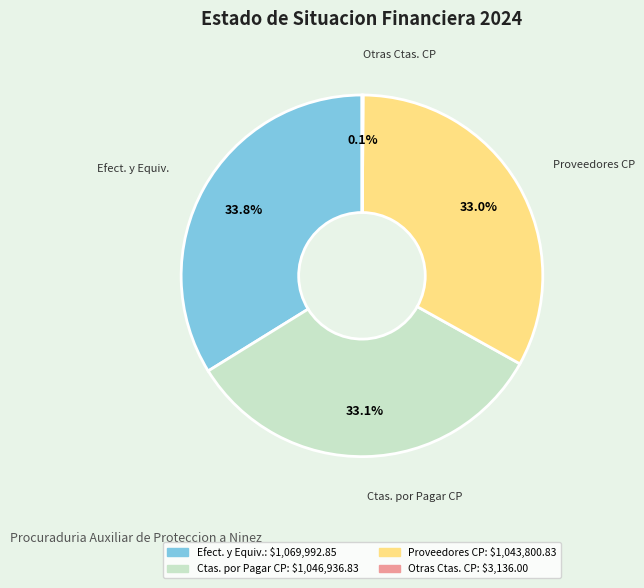

Is there any slice that represents more than half of the pie?

No